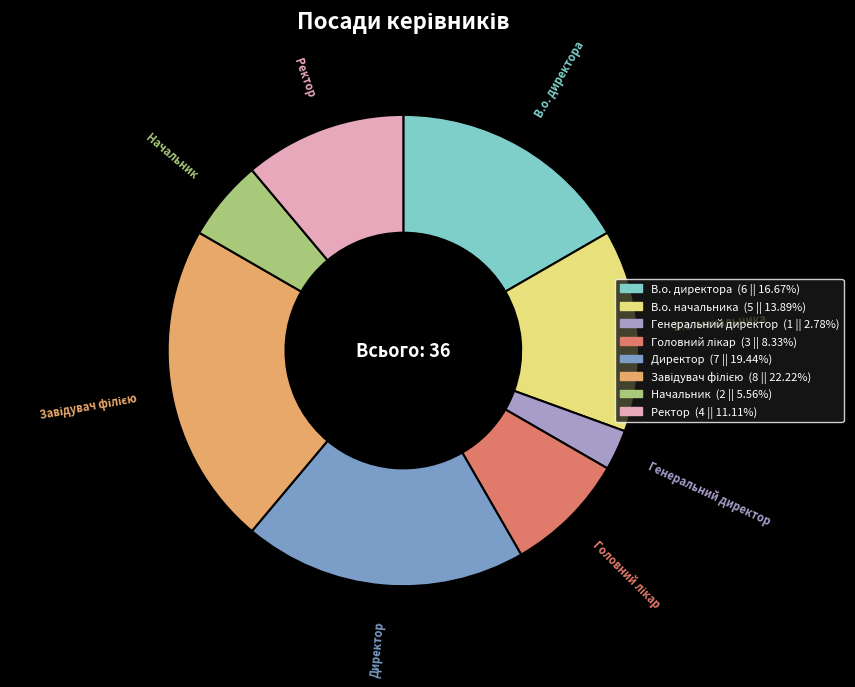

Does Директор account for over 50% of the chart?

No